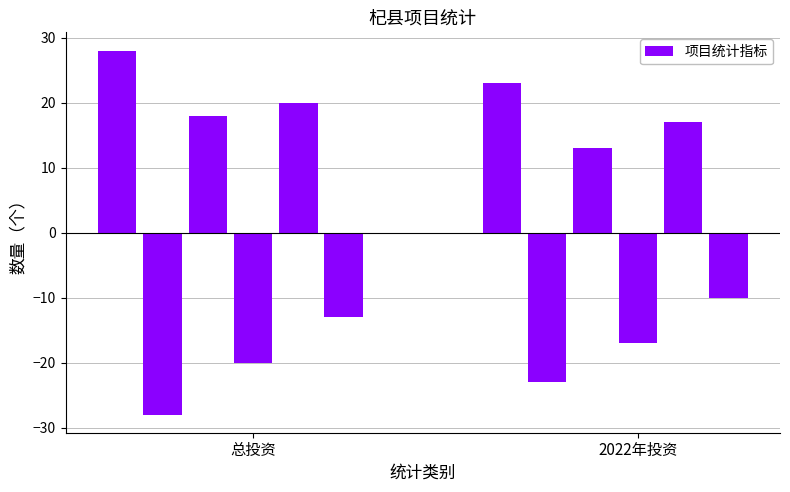

How many bars are there in total?

12